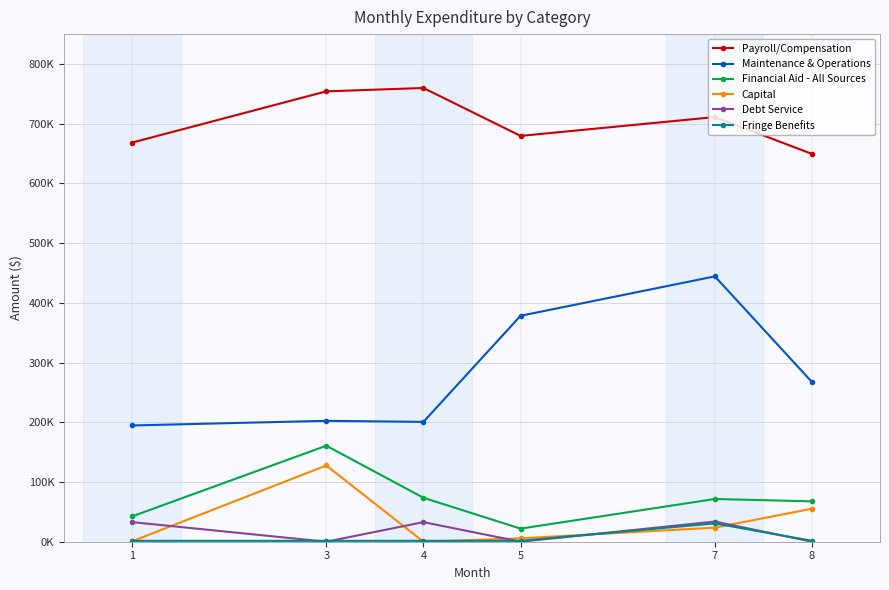

What are all the series names shown in the legend?

Payroll/Compensation, Maintenance & Operations, Financial Aid - All Sources, Capital, Debt Service, Fringe Benefits